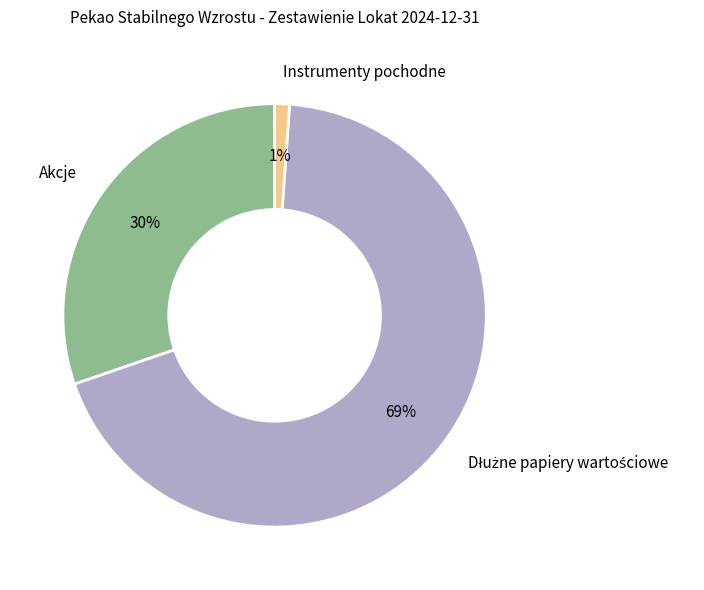

To the nearest percent, what is the average slice percentage?

33%